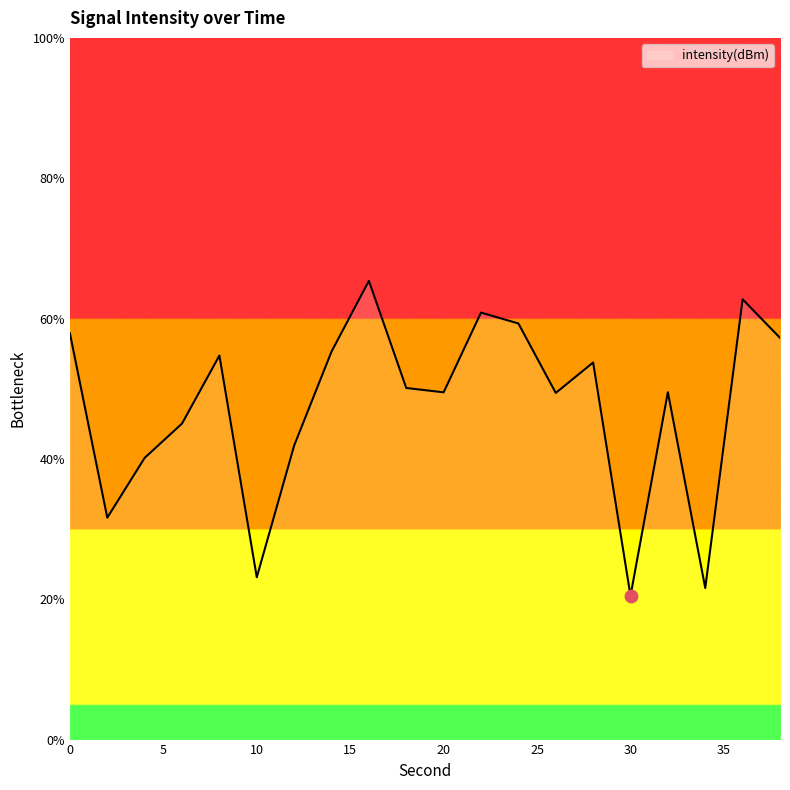

What is the smallest value displayed?

20.5